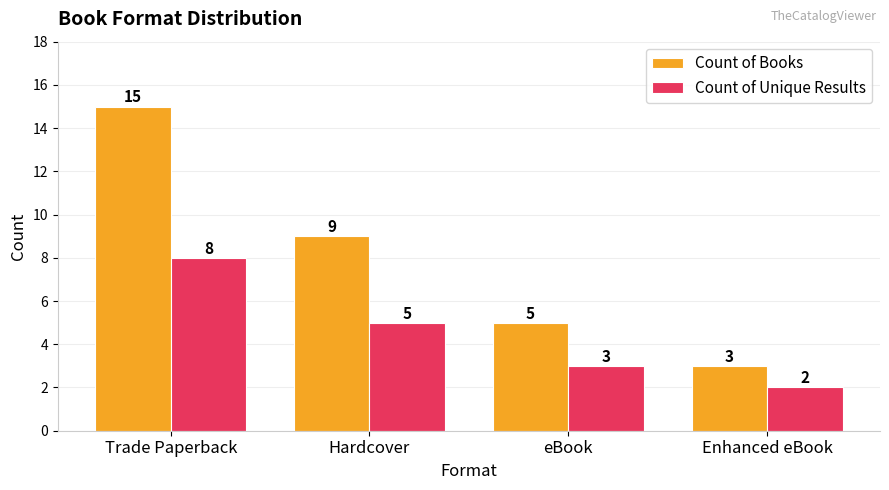

What is the spread (max minus min) of values at Trade Paperback?

7